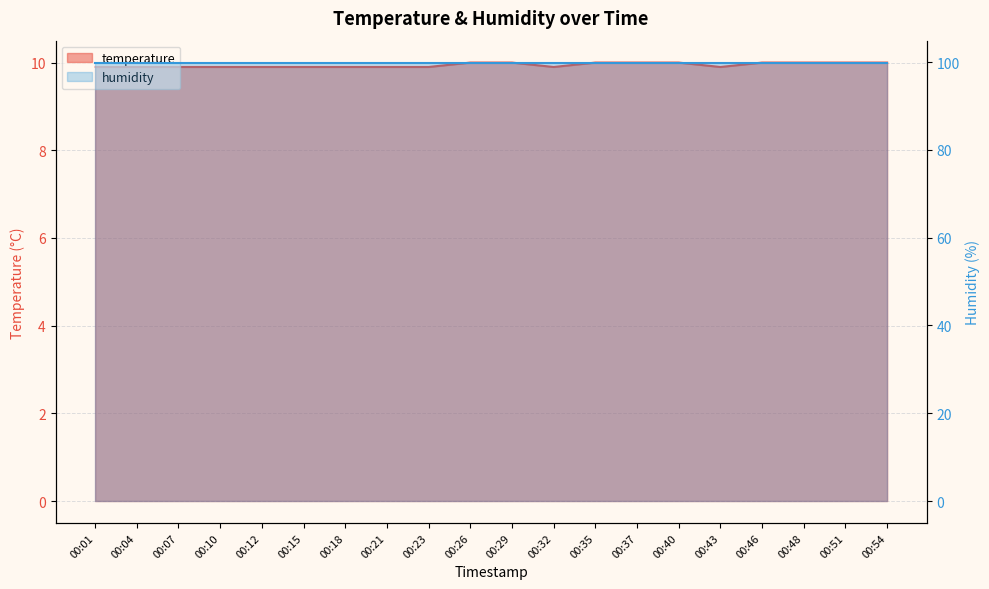

Is it true that the value at 00:54 is 10.0?

True